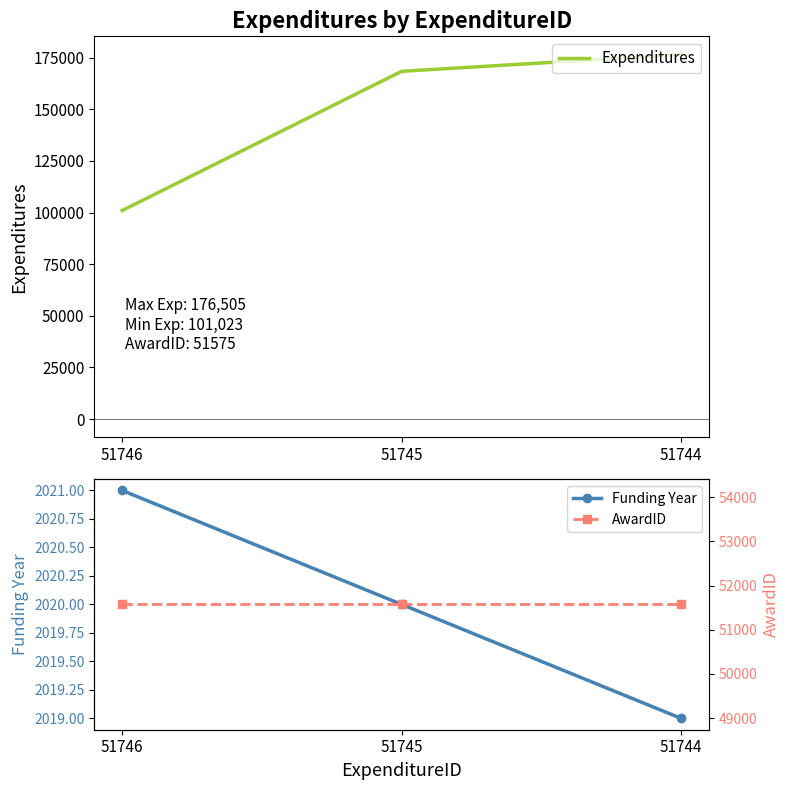

At which label does Funding Year reach its peak?

51746